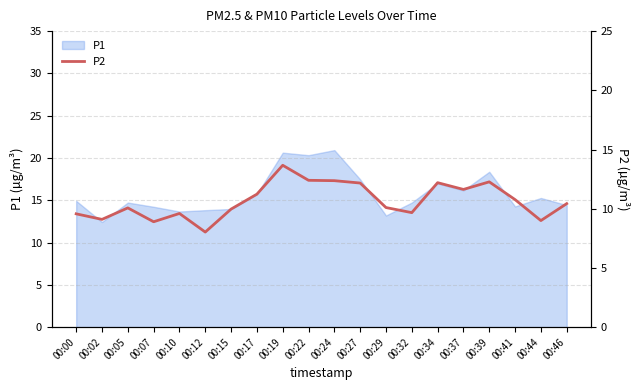

Between 00:19 and 00:15, which is larger?

00:19